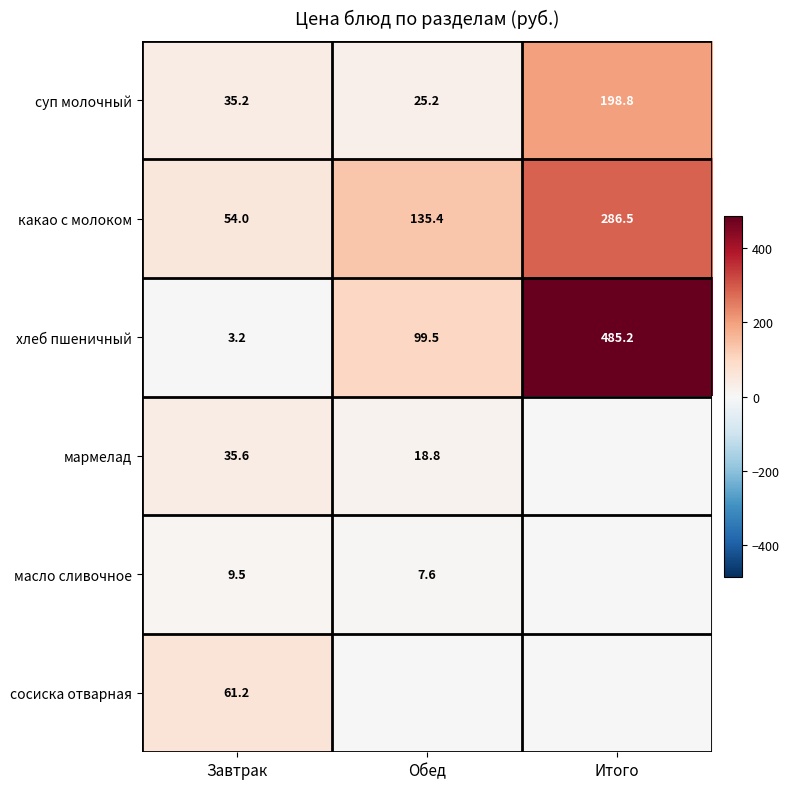

What is the total value across all series at Завтрак?

198.7